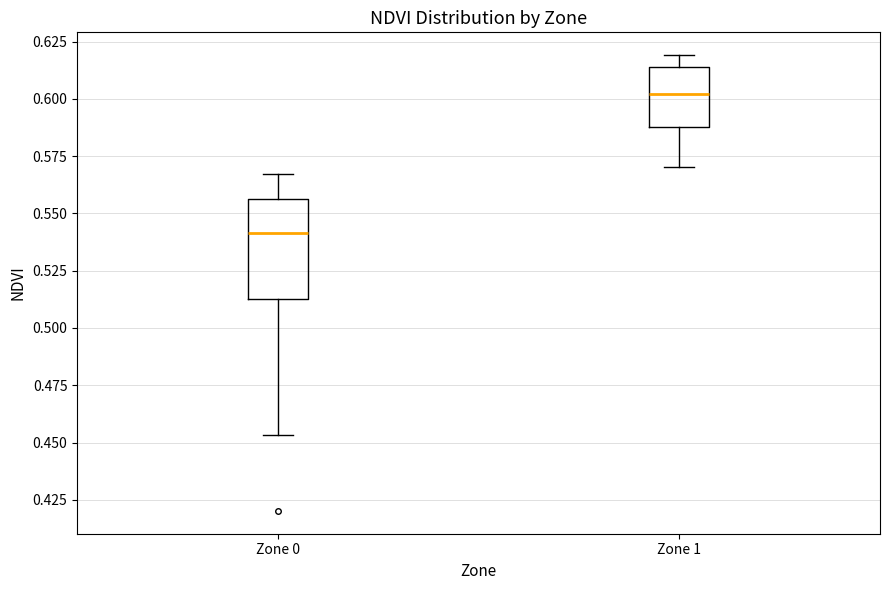

Which box's median line is the lowest?

Zone 0